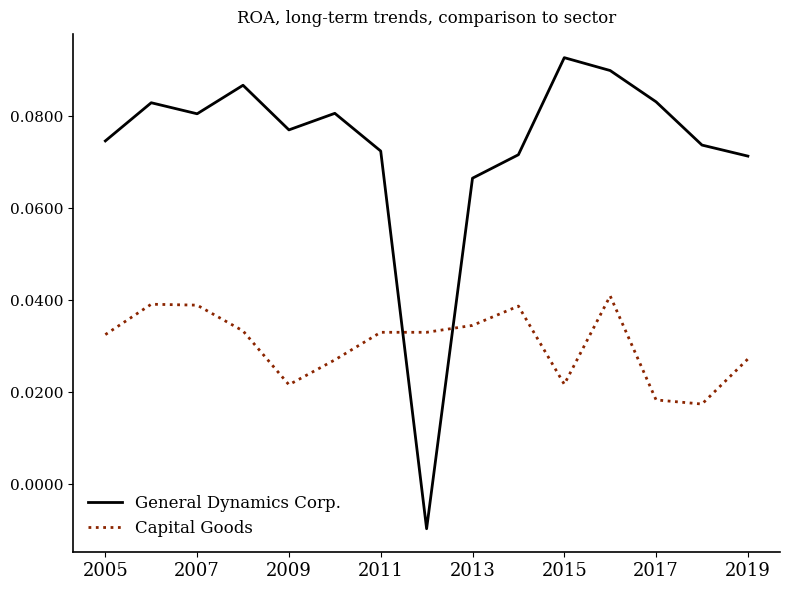

Which series ends up on top after the final intersection of General Dynamics Corp. and Capital Goods?

General Dynamics Corp.